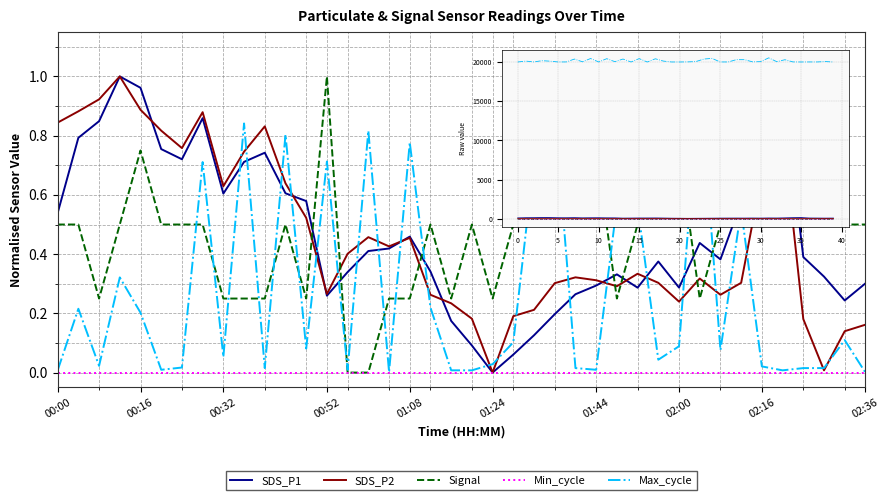

After their last crossing, which series has the higher values: Max_cycle or SDS_P1?

SDS_P1